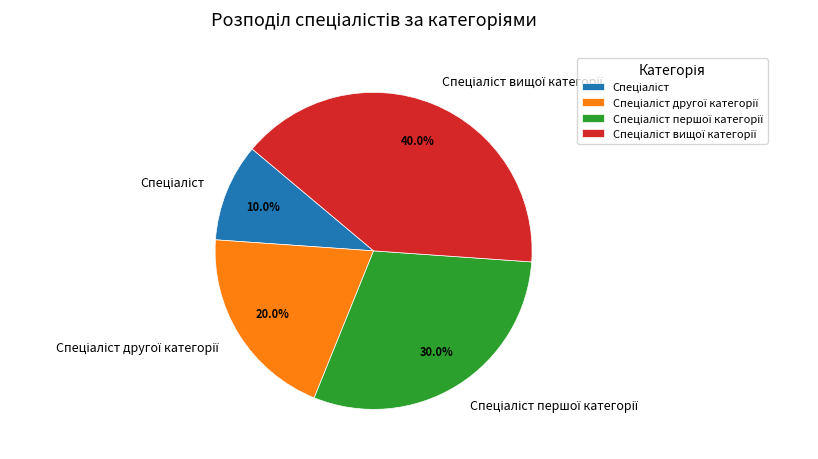

Is there any slice that represents more than half of the pie?

No